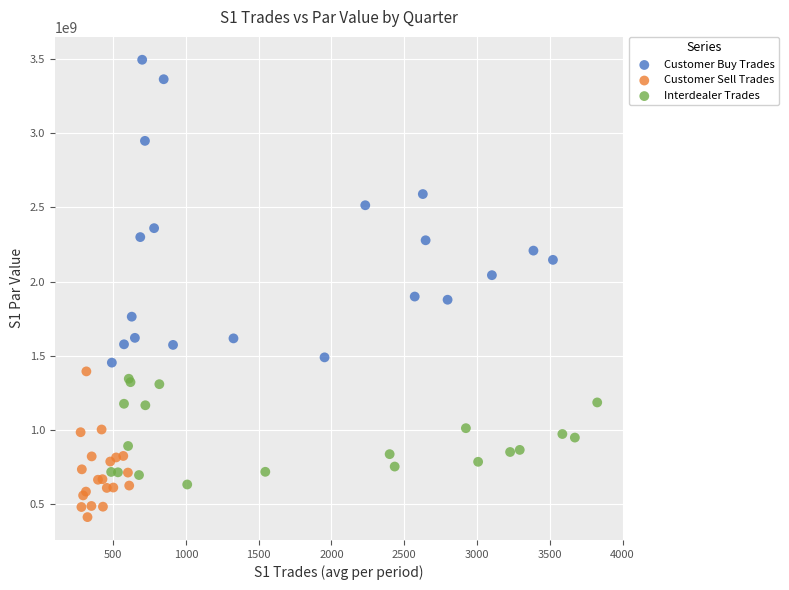

Which series contains the highest Y value?

Customer Buy Trades